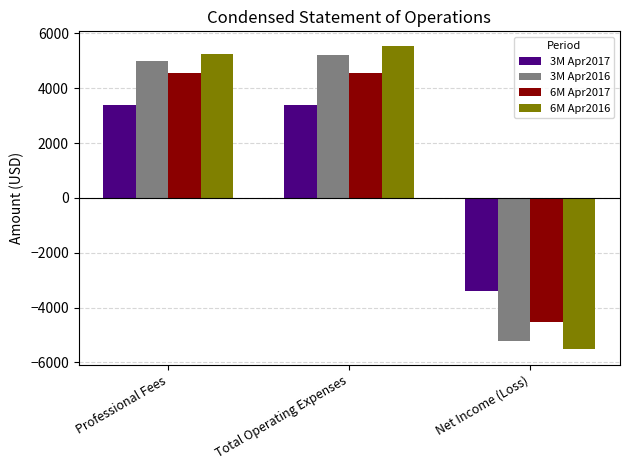

Reading right to left, list all the values displayed in this chart.

3M Apr2017: Net Income (Loss)=-3400	Total Operating Expenses=3400	Professional Fees=3400
3M Apr2016: Net Income (Loss)=-5230	Total Operating Expenses=5230	Professional Fees=5000
6M Apr2017: Net Income (Loss)=-4540	Total Operating Expenses=4540	Professional Fees=4540
6M Apr2016: Net Income (Loss)=-5524	Total Operating Expenses=5524	Professional Fees=5258